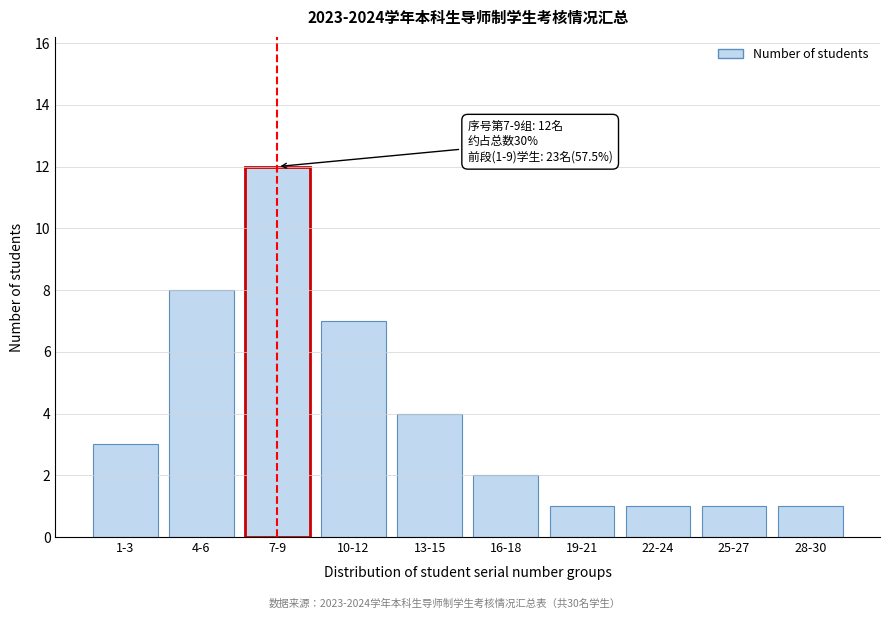

Reading left to right, what are all the values shown in this chart?

3	8	12	7	4	2	1	1	1	1